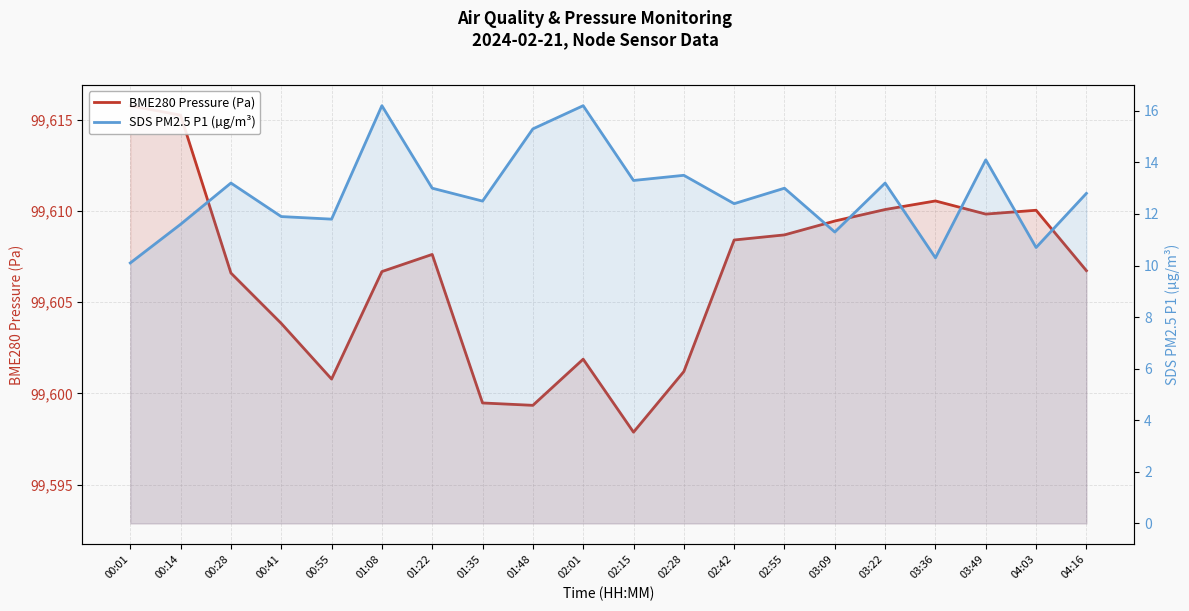

What is the label of the 10th point from the left?

02:01